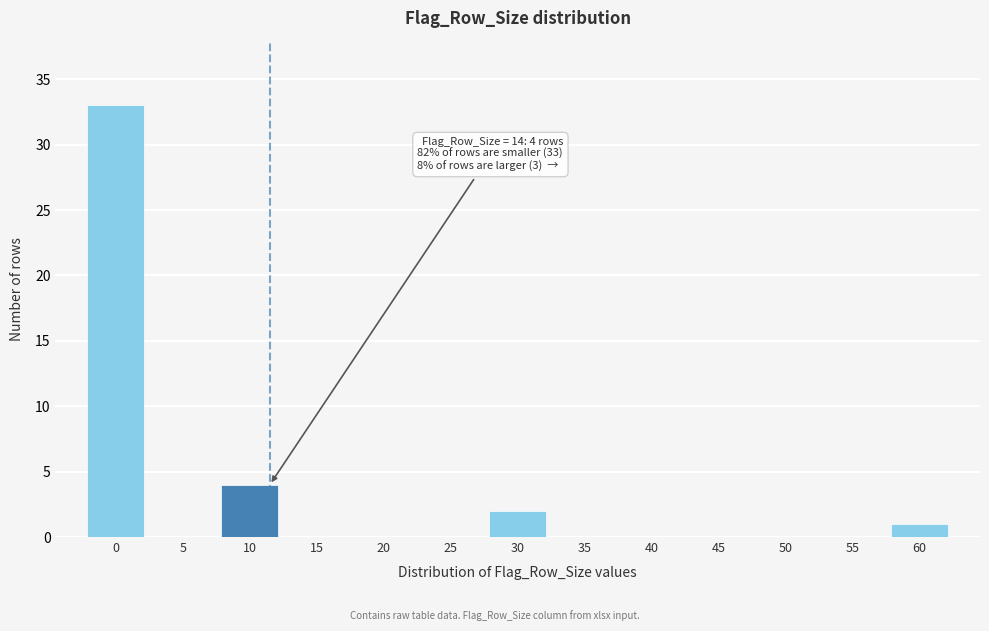

Reading right to left, transcribe all the data shown in this chart.

60=1	55=0	50=0	45=0	40=0	35=0	30=2	25=0	20=0	15=0	10=4	5=0	0=33